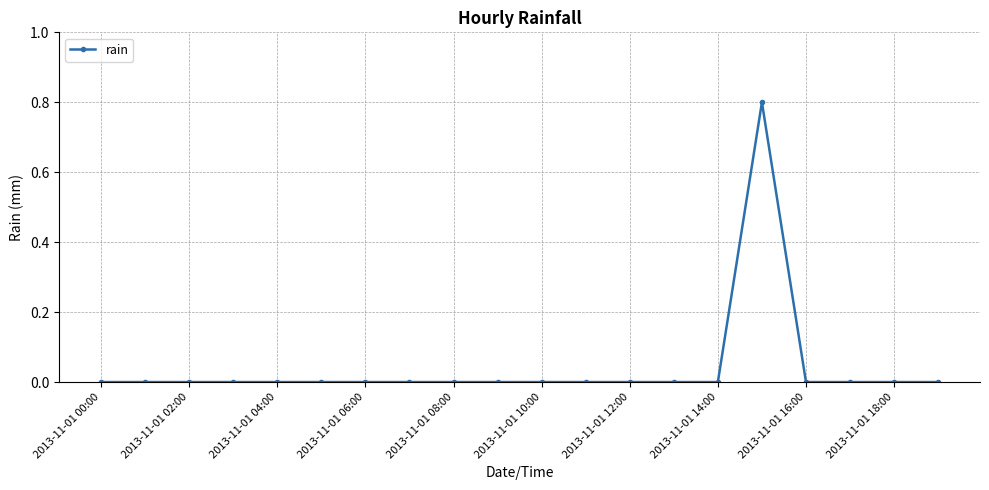

What is the sum of all values?

0.8